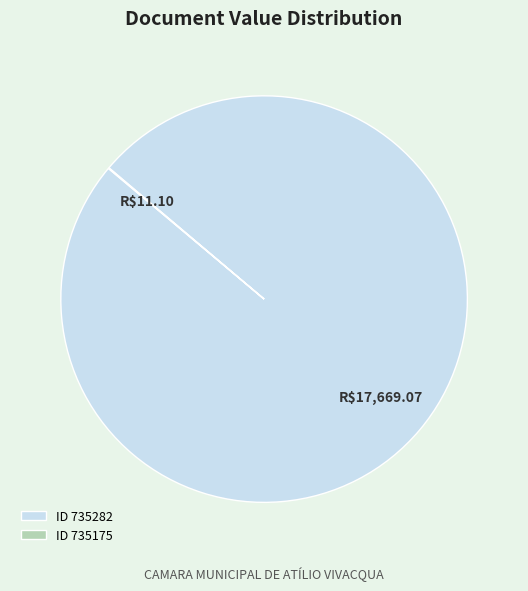

Does ID 735282 represent more than half of the total?

Yes